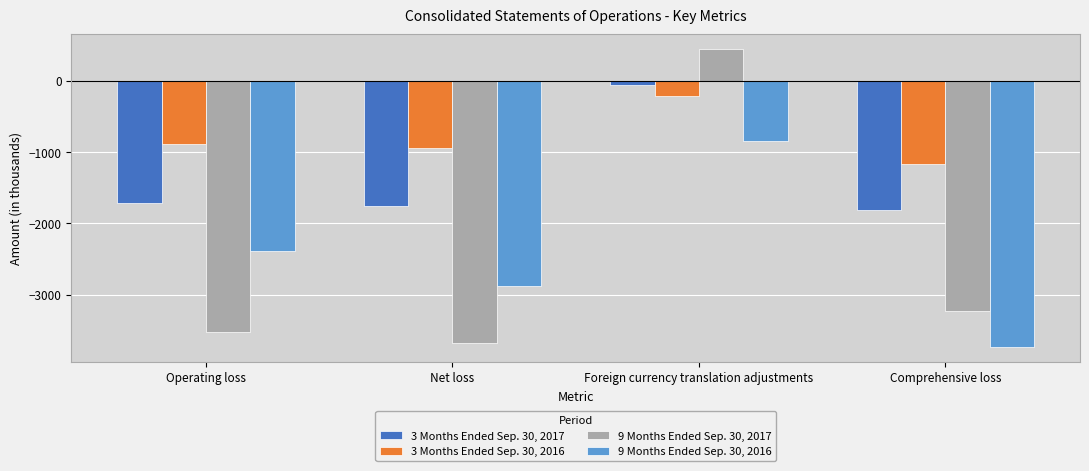

The 3 Months Ended Sep. 30, 2017 series shows -750 at Operating loss. True or false?

False